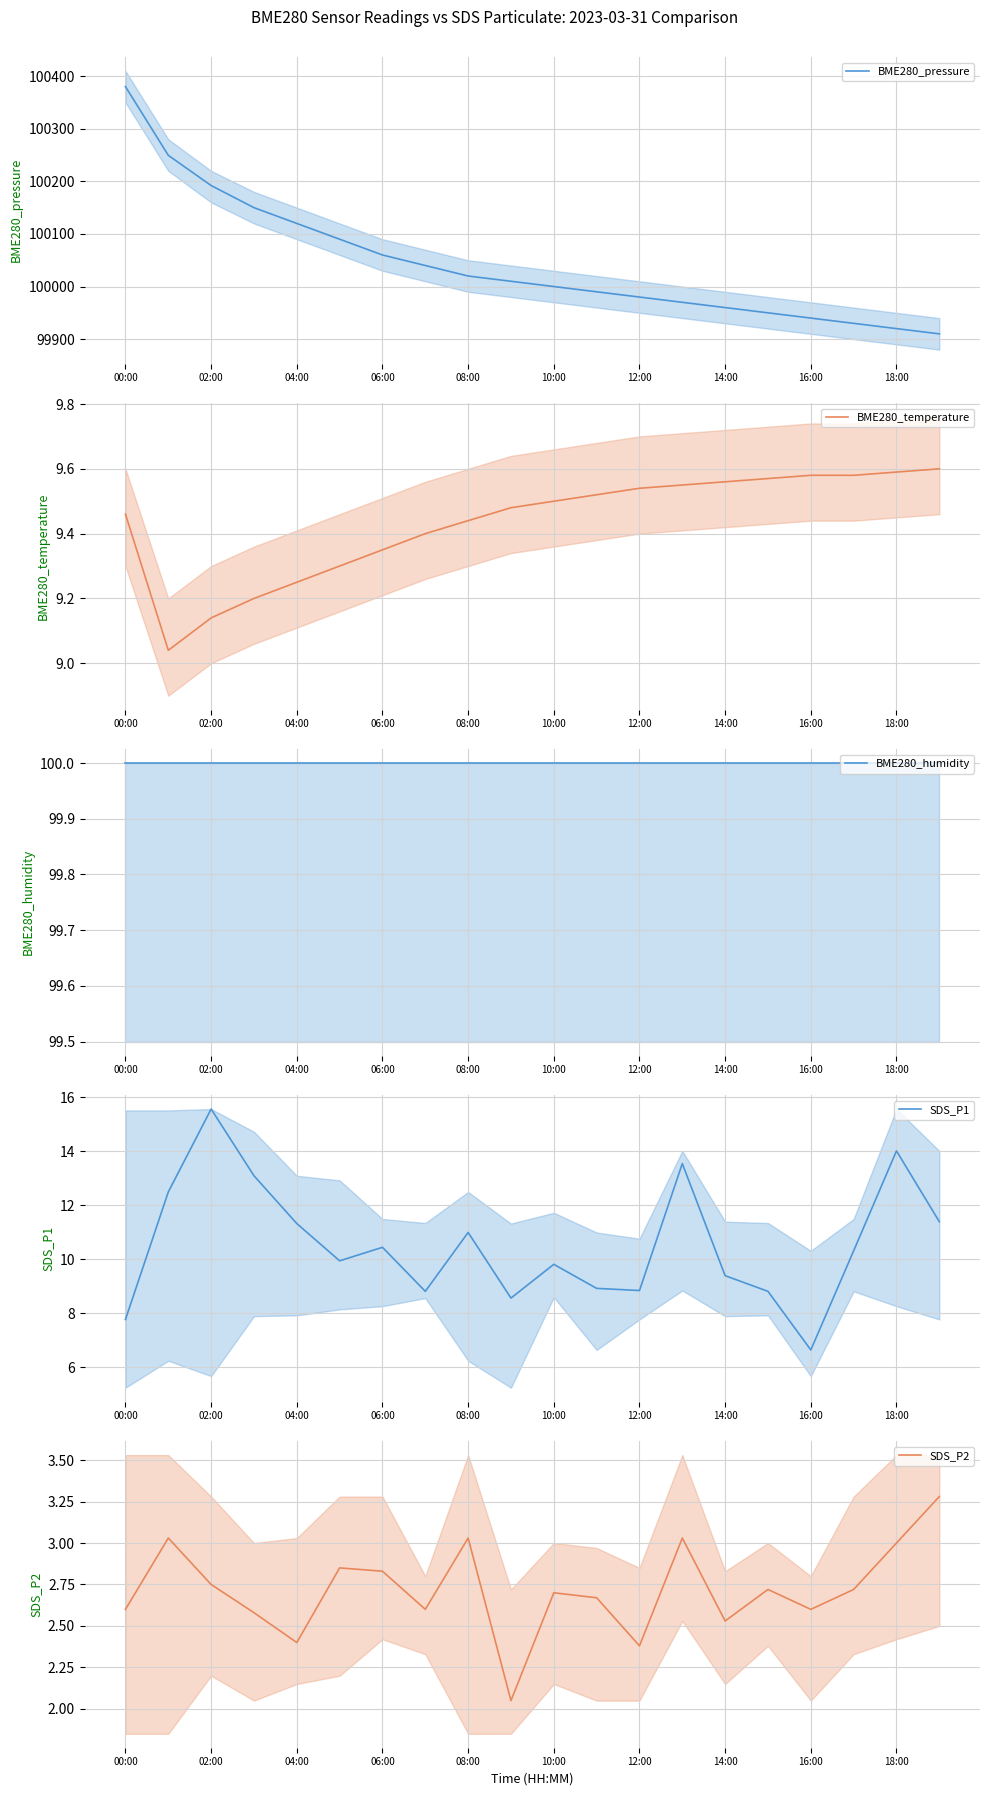

Is this an area chart (filled region under the line)?

No